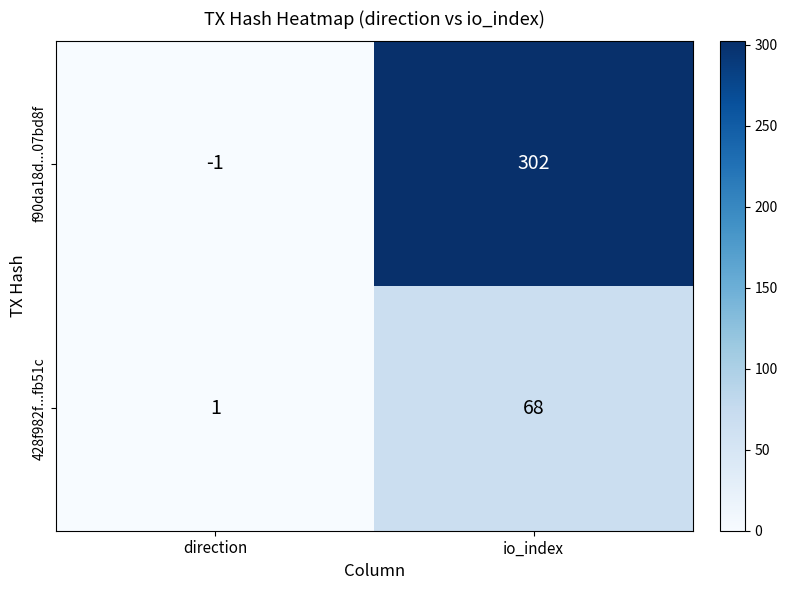

How many values in the f90da18d...07bd8f series are below 302?

1